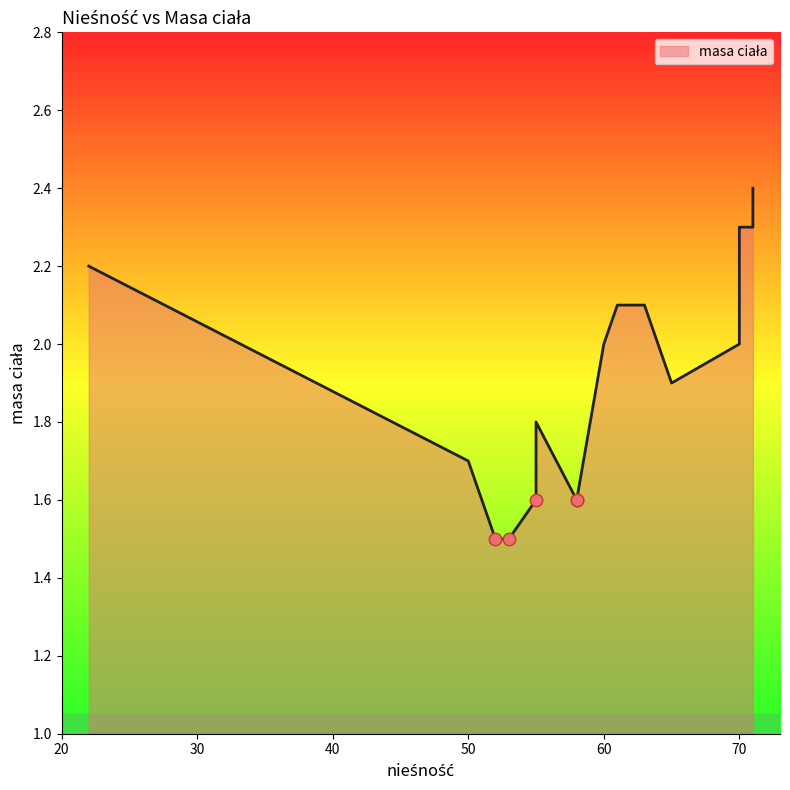

What is the change in value from 71 to 63?

-0.2